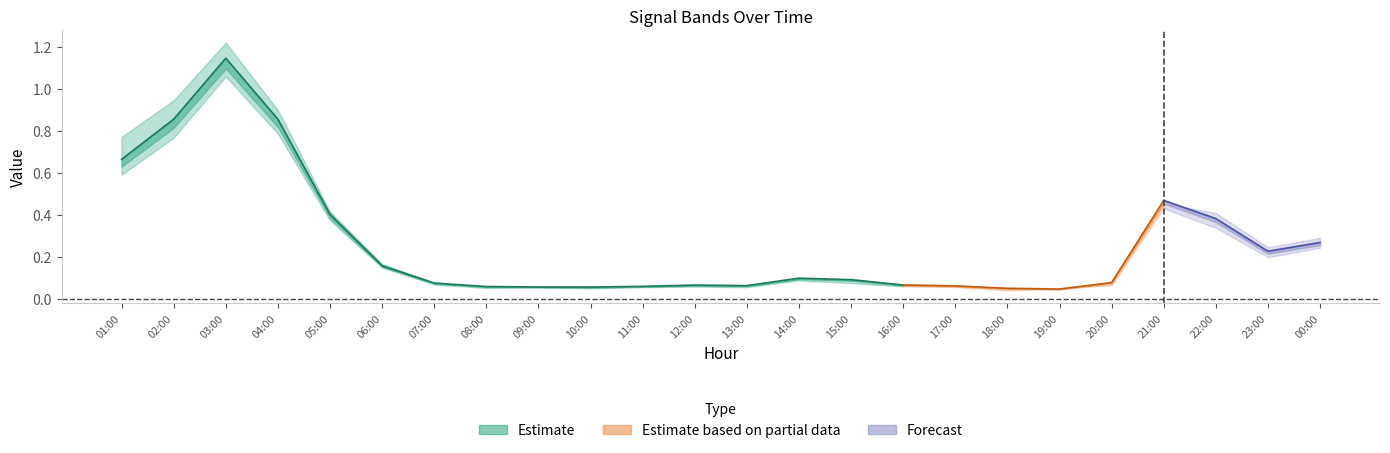

At how many categories does at least one series exceed 0?

24